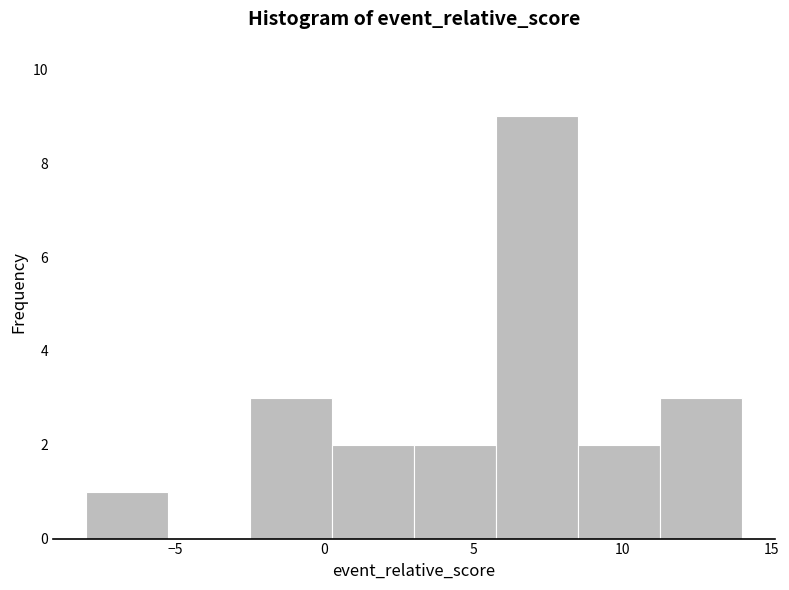

Reading left to right, transcribe this chart: for each bar, give the range it covers on the x-axis and its height. Neither the bar edges nor the heights are printed on the chart, so give them approximately, as read against the axes.

-8.00 to -5.25: 1
-5.25 to -2.50: 0
-2.50 to 0.25: 3
0.25 to 3.00: 2
3.00 to 5.75: 2
5.75 to 8.50: 9
8.50 to 11.25: 2
11.25 to 14.00: 3